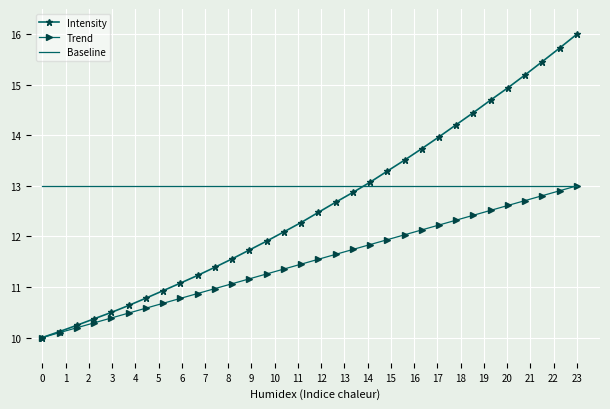

What is the greatest value displayed?

16.0